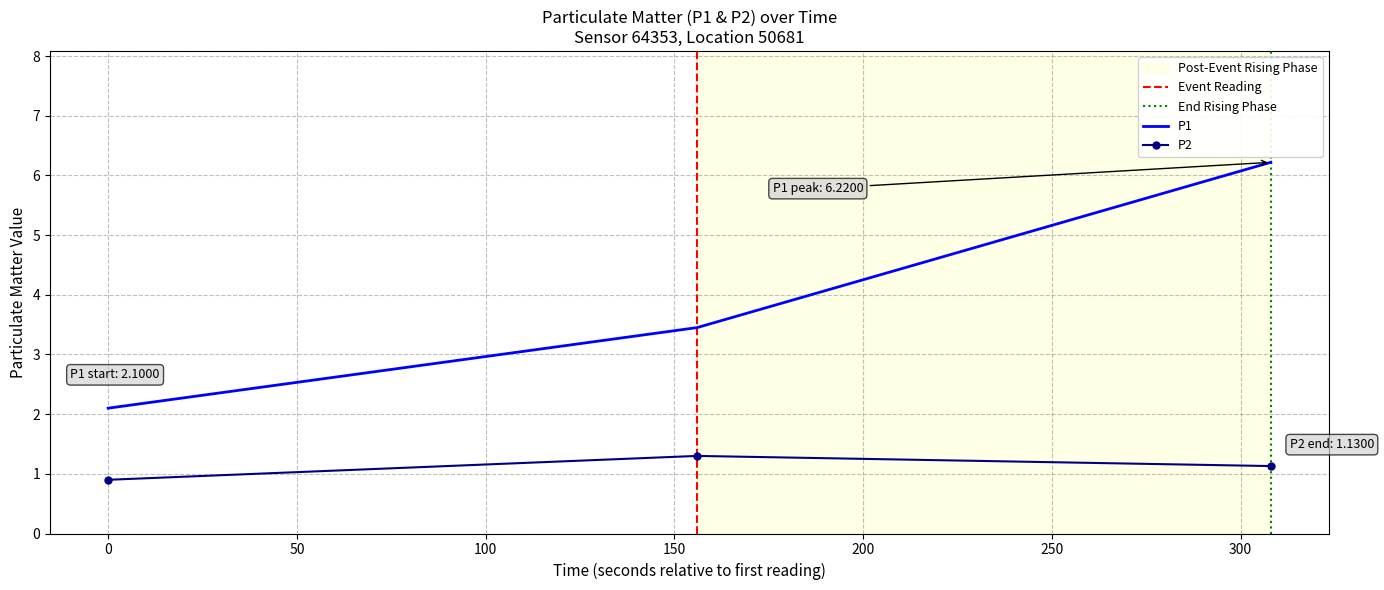

How many series are shown in this chart?

2